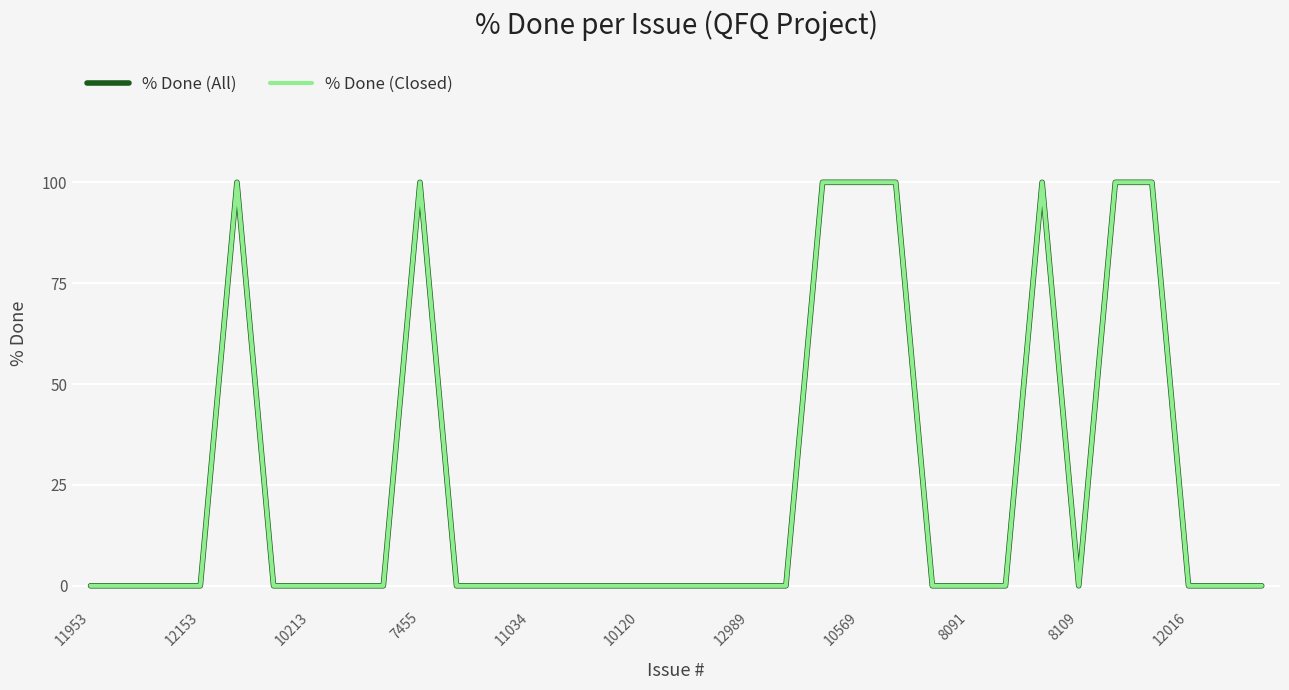

What is the maximum value shown in the chart?

100